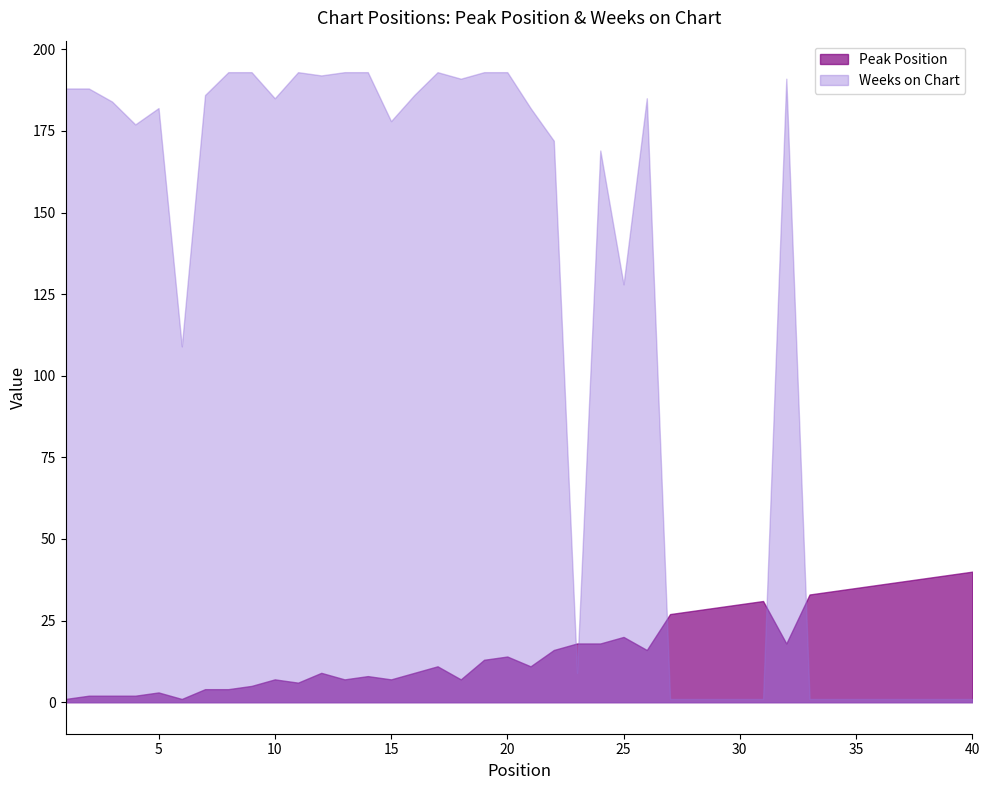

Which series has the largest range (max minus min)?

Weeks on Chart